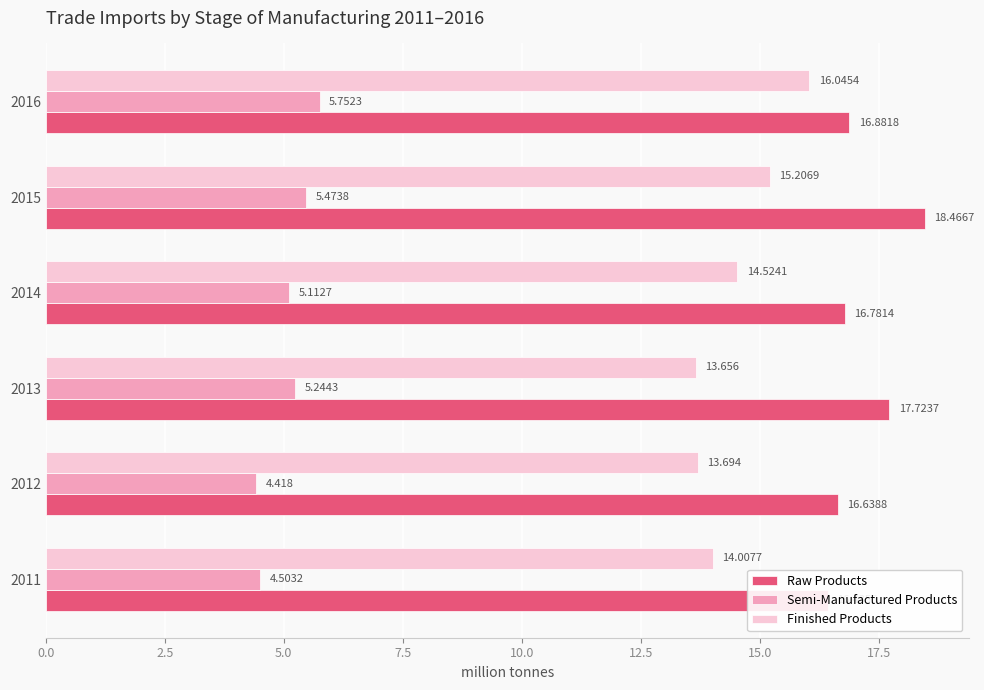

What is the smallest value displayed?

4.4